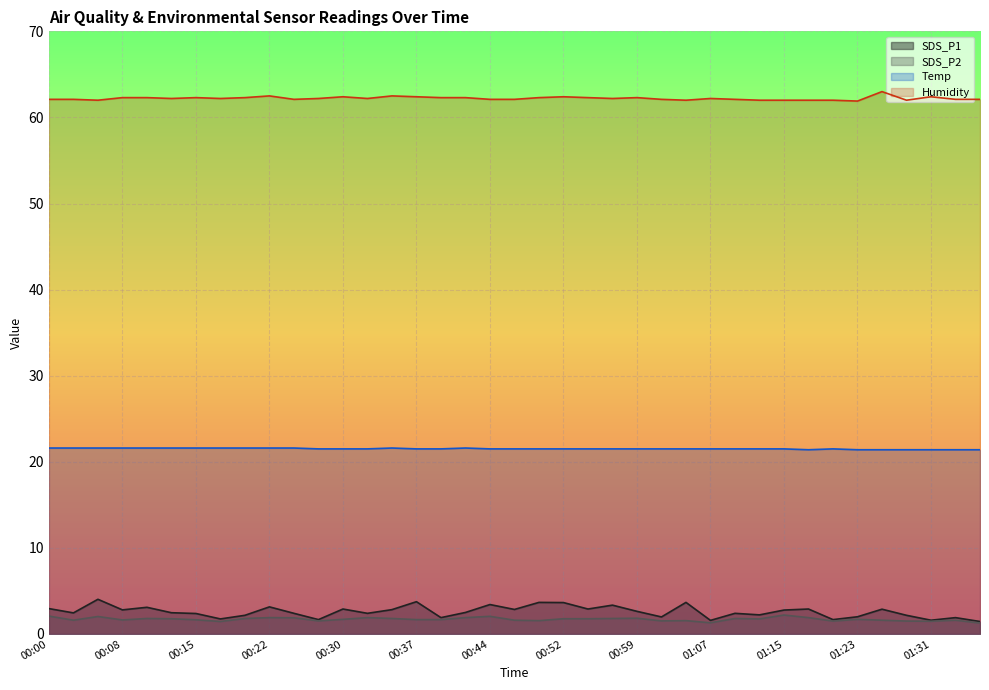

What is the difference between the maximum and minimum values in the SDS_P2 series?

0.9